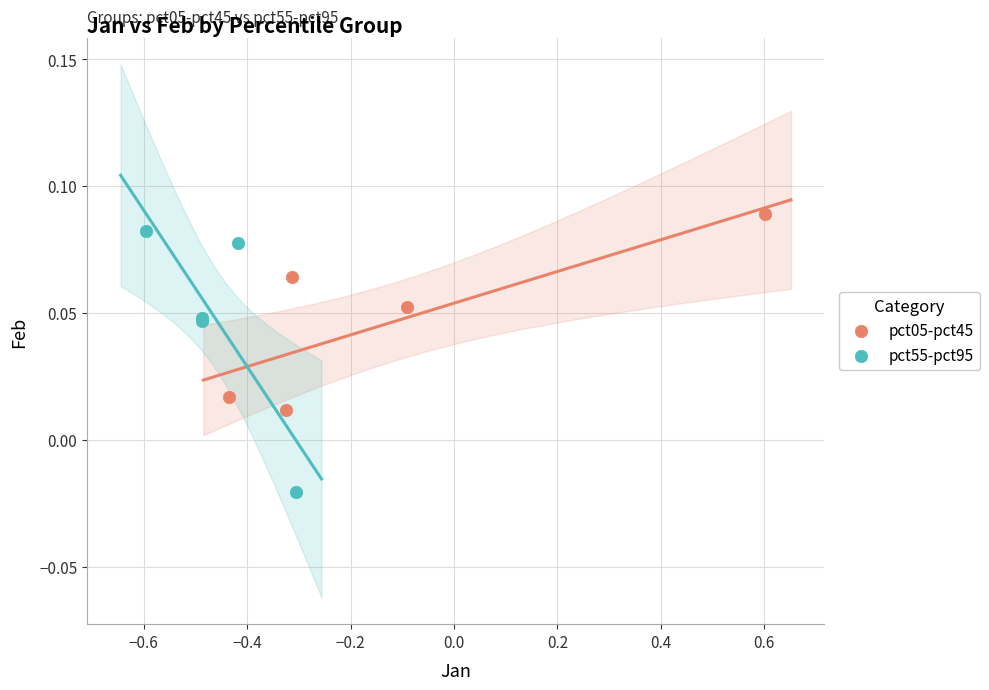

Which series contains the lowest Y value?

pct55-pct95